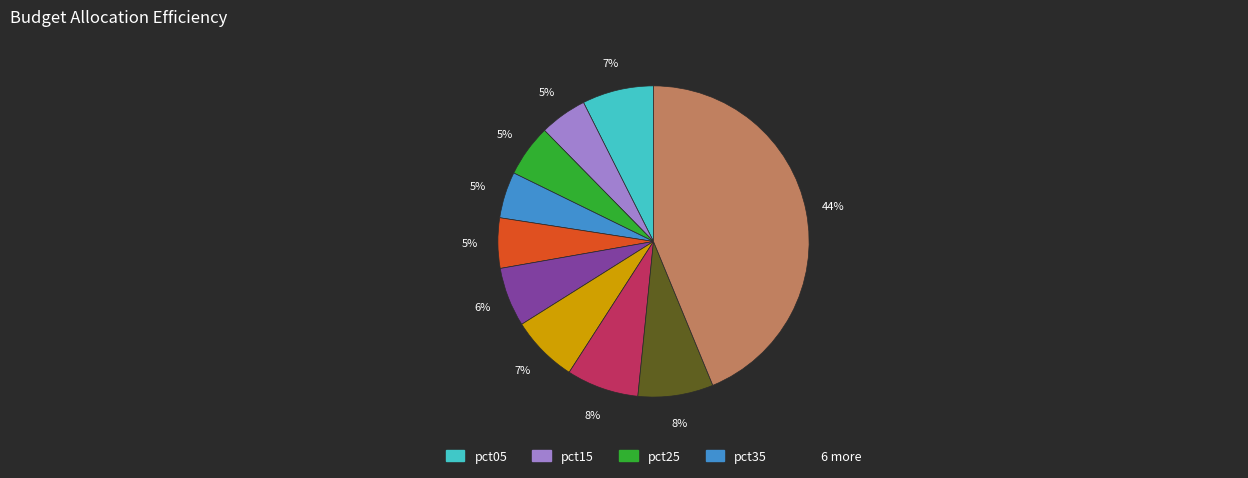

Count the number of slices in the pie.

10